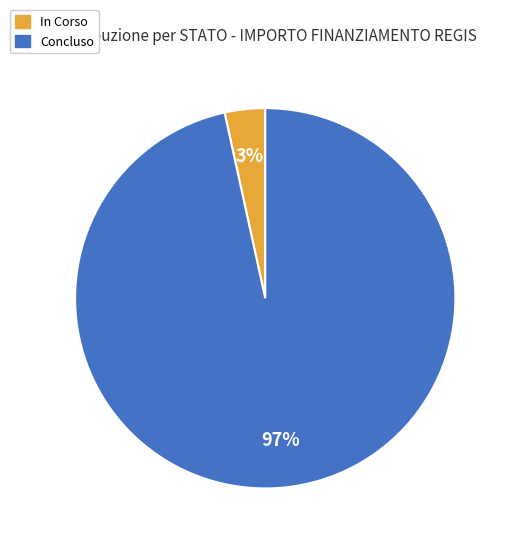

What is the largest slice in the pie chart?

Concluso